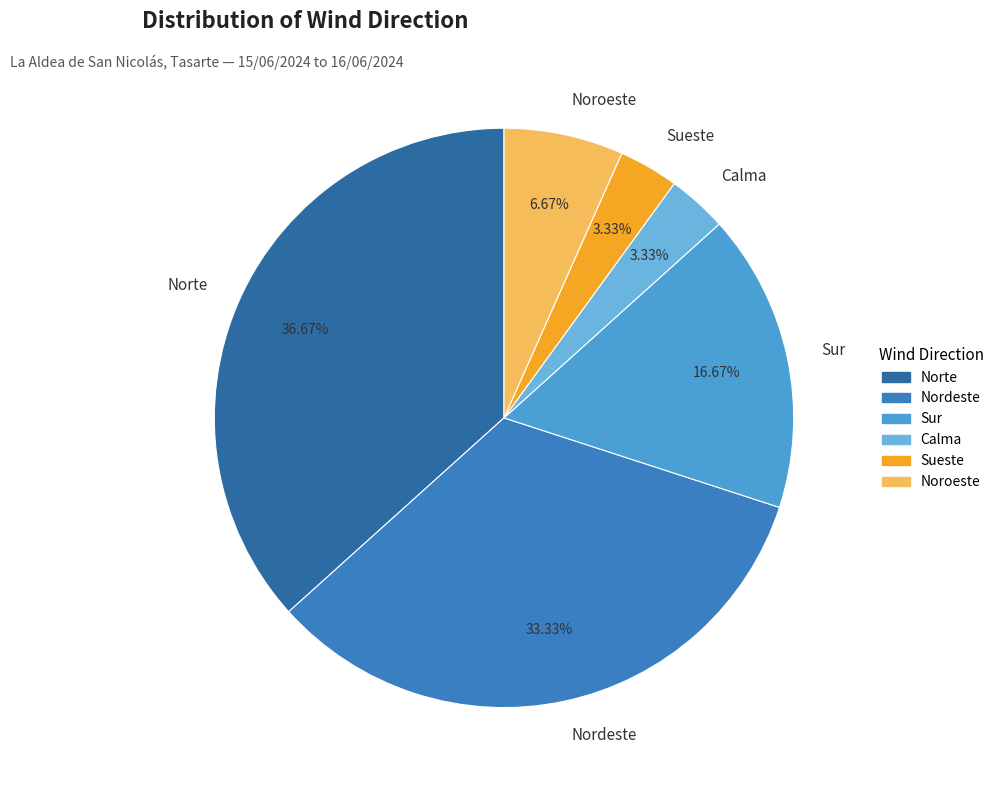

To the nearest percent, what is the difference between the largest and smallest slice percentages?

33%